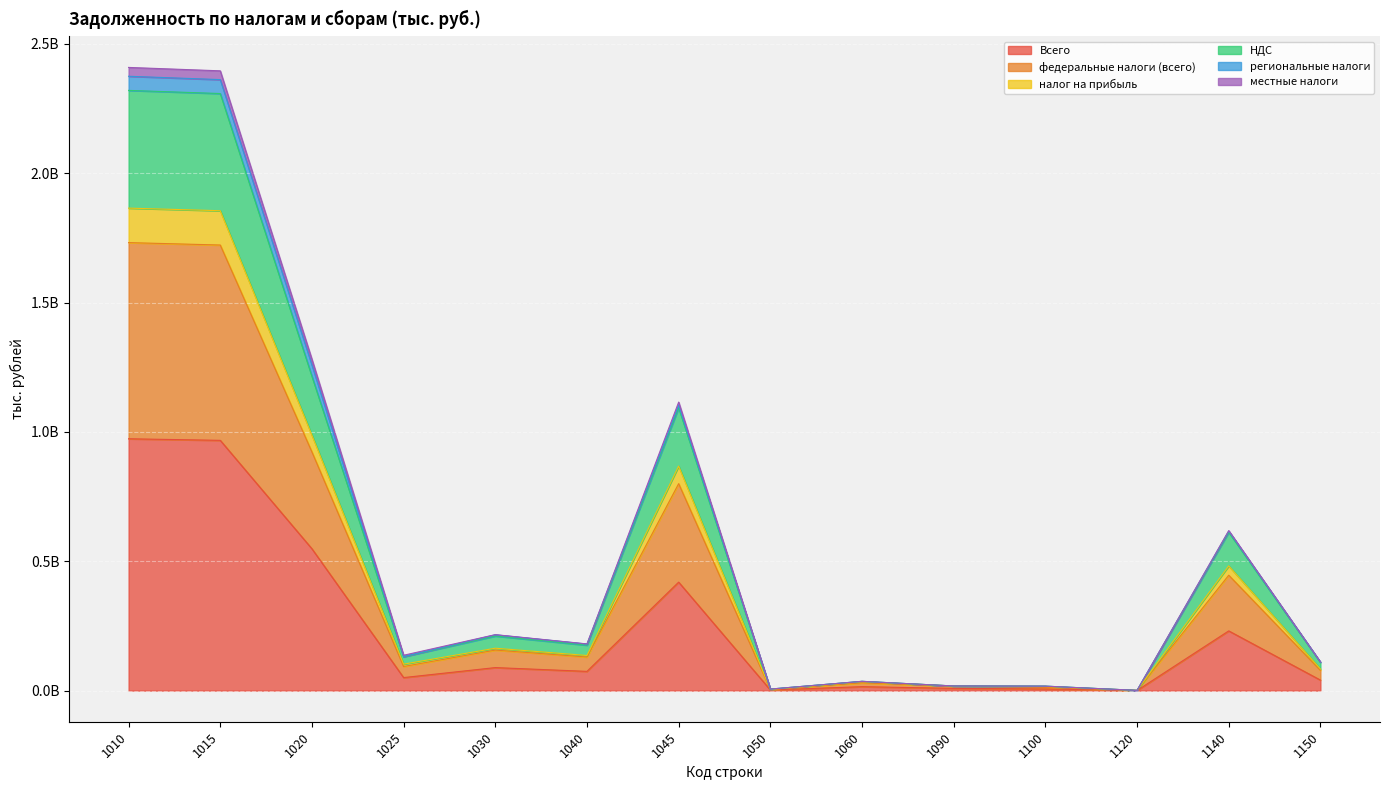

The Всего series shows 326391521 at 1140. True or false?

False